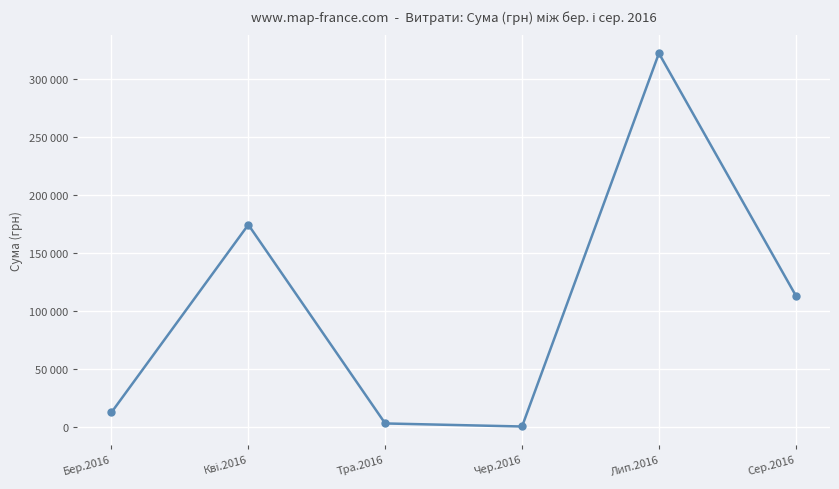

Which category has the highest value across all series?

Лип.2016